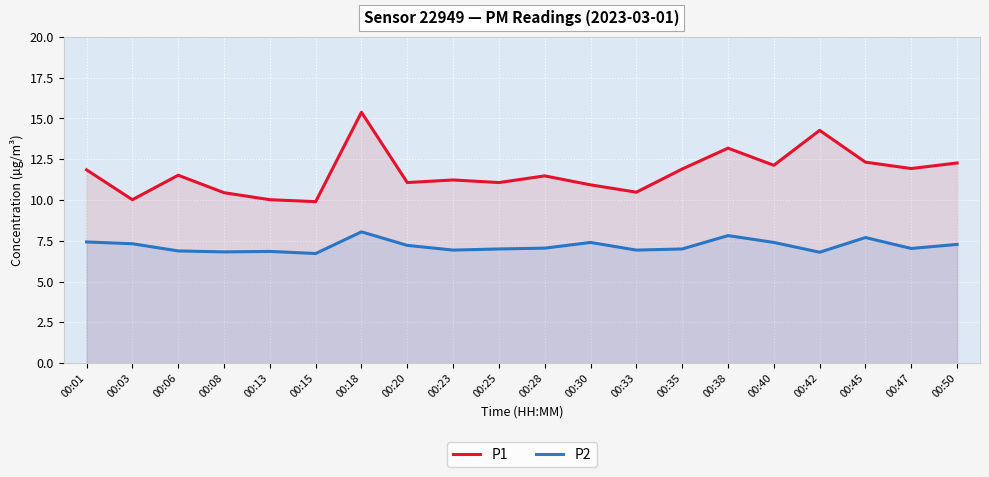

What is the lowest value of the P1 series?

9.9